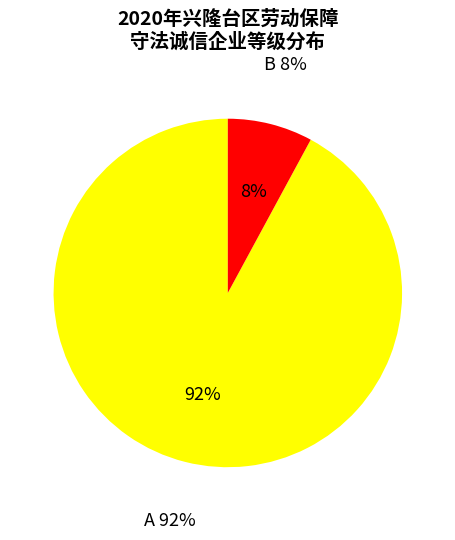

Which category has the biggest portion of the pie?

A